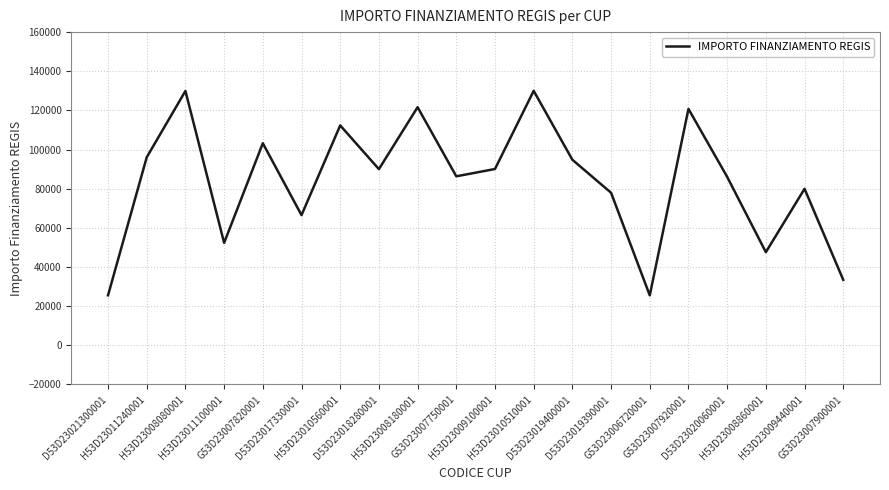

True or false: there are more than 1 points higher than both neighbors.

True